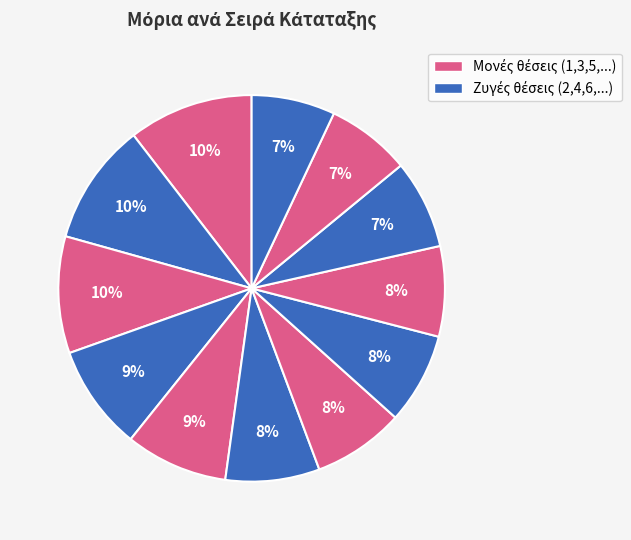

How many segments does this pie chart have?

12